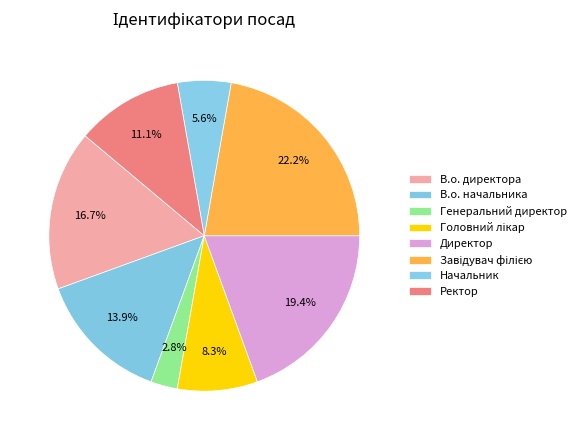

Approximately how many times larger is the value at Начальник compared to В.о. начальника?

0.4